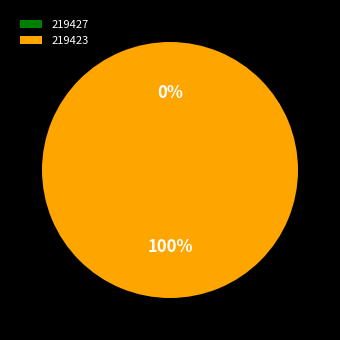

To the nearest percent, what is the average slice percentage?

50%